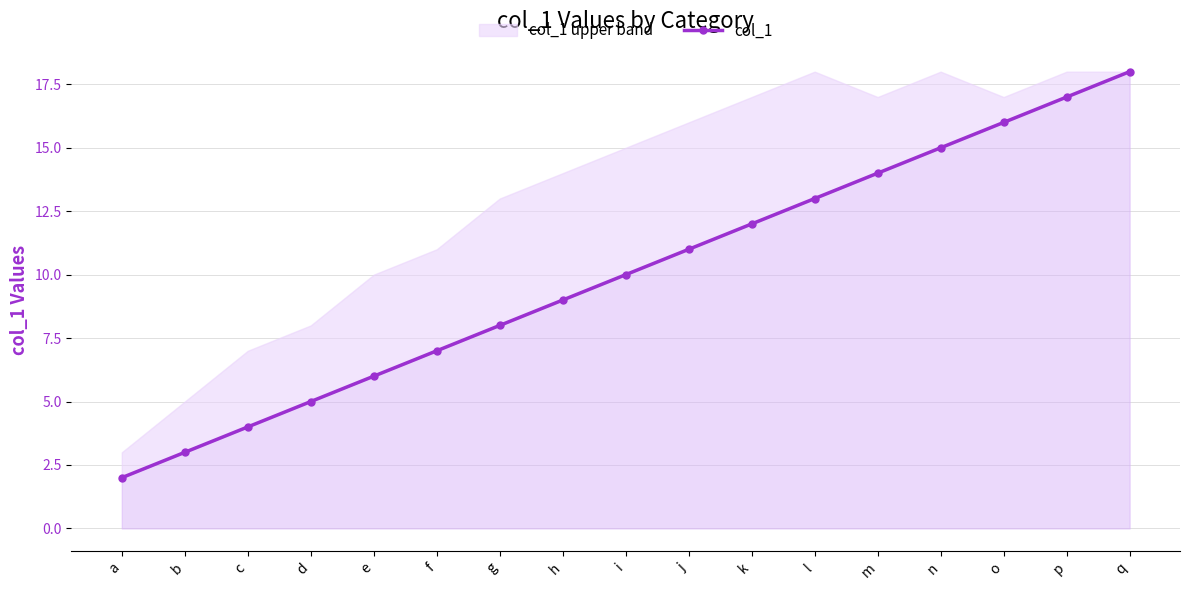

Where does the data first go above 10?

j